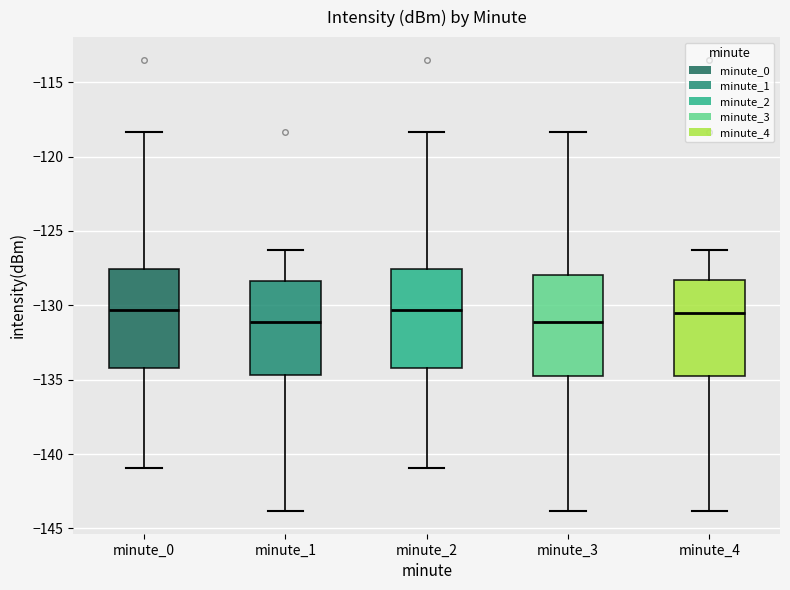

Reading left to right, read every box against the y-axis: the position of its median line, the range the box covers, and the ends of its whiskers. The values are not printed on the chart, so give them approximately, as read against the axis.

minute_0: median -130.5, box -134.0 to -127.5, whiskers -141.0 to -118.5
minute_1: median -131.0, box -134.5 to -128.5, whiskers -144.0 to -126.5
minute_2: median -130.5, box -134.0 to -127.5, whiskers -141.0 to -118.5
minute_3: median -131.0, box -134.5 to -128.0, whiskers -144.0 to -118.5
minute_4: median -130.5, box -134.5 to -128.5, whiskers -144.0 to -126.5